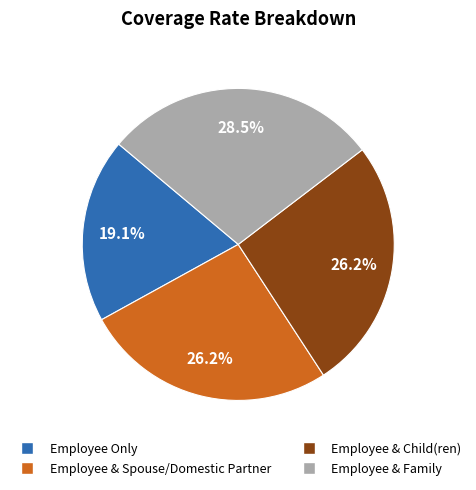

Does Employee & Spouse/Domestic Partner account for over 50% of the chart?

No